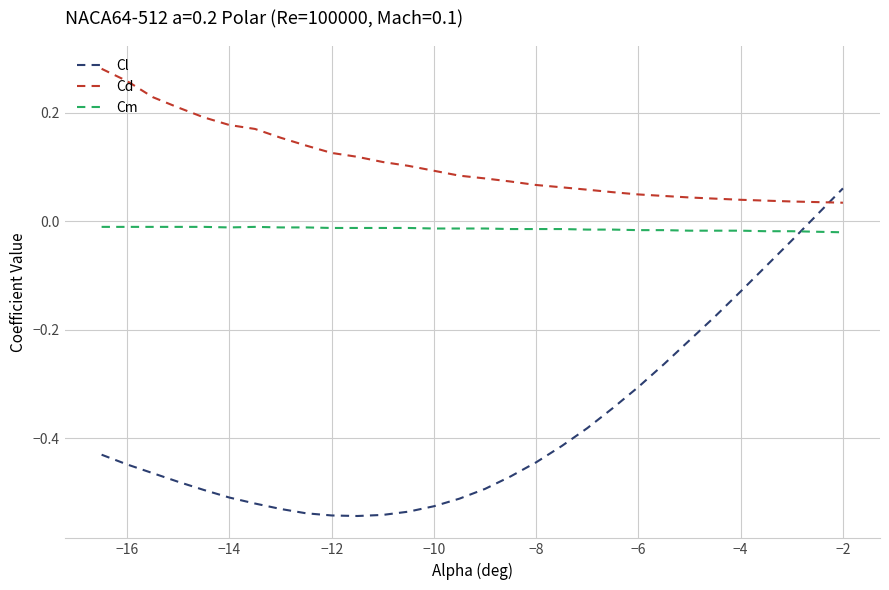

What is the sum of all Cd values?

3.2